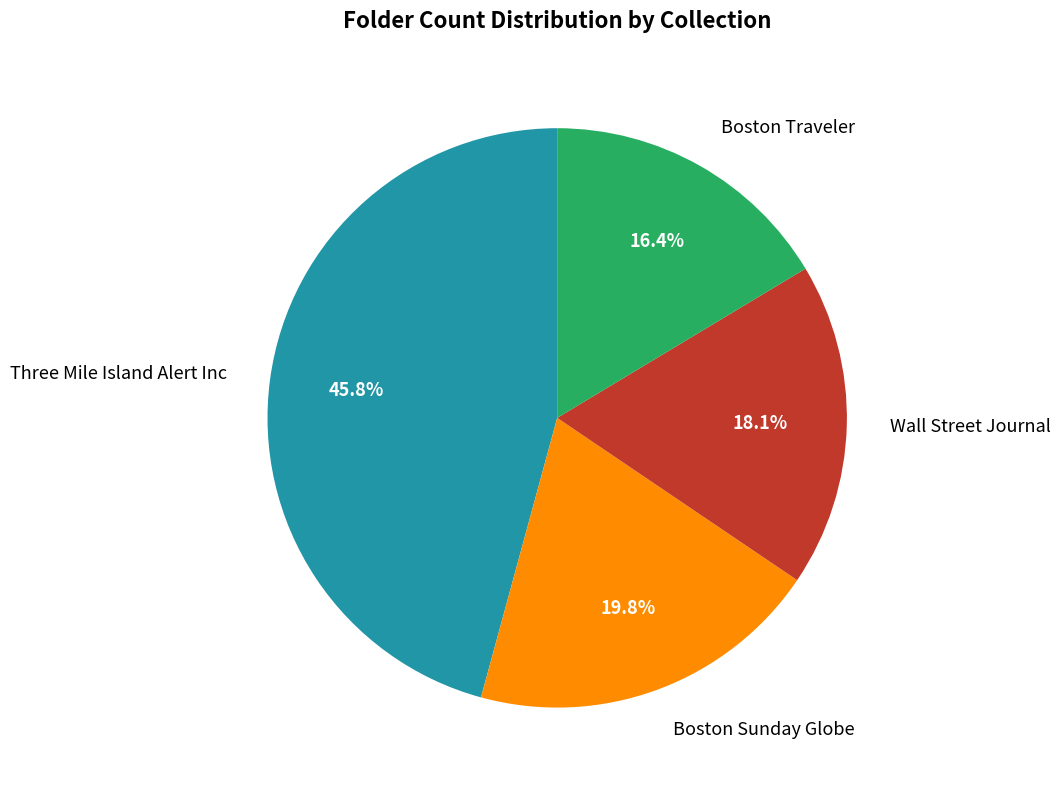

What is the smallest slice in the pie chart?

Boston Traveler